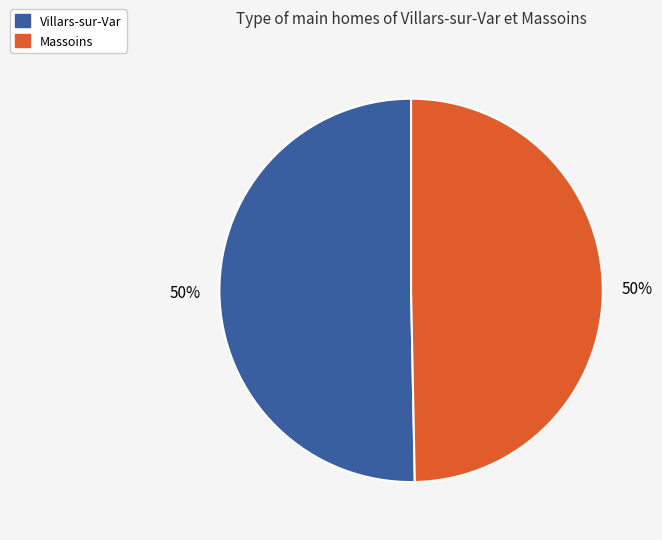

How many segments does this pie chart have?

2